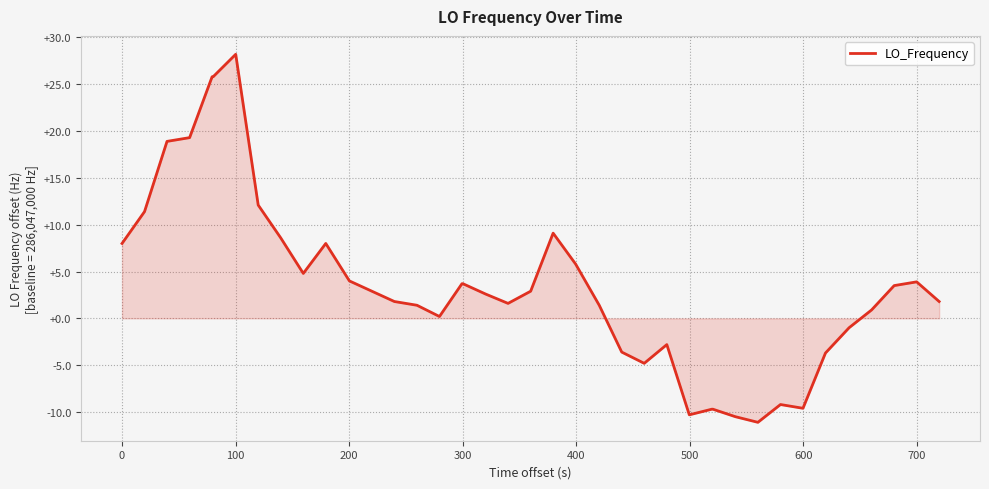

What is the smallest value displayed?

-11.1